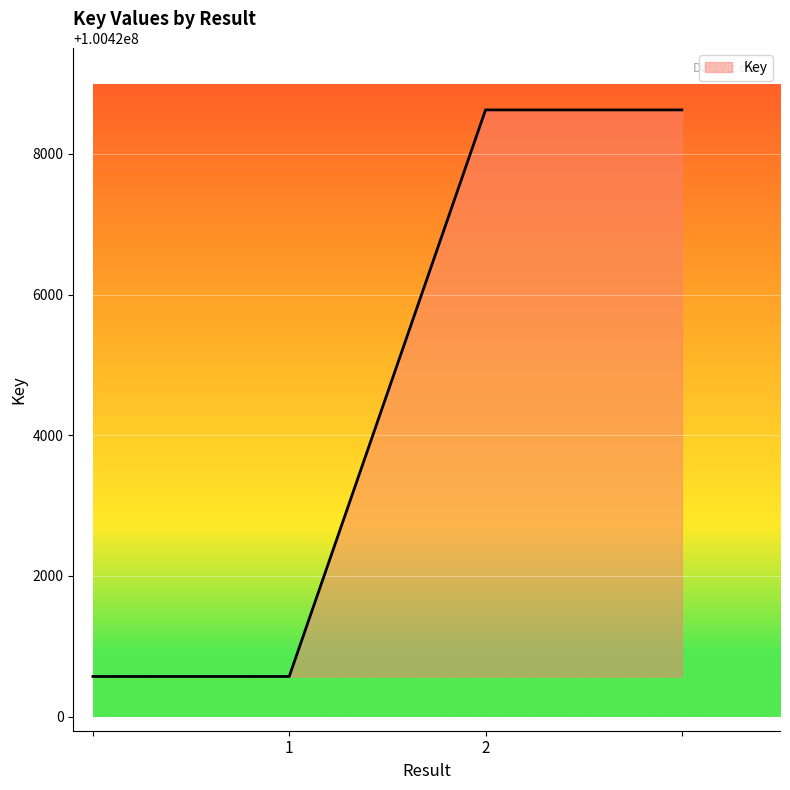

How many lines are shown in the chart?

1